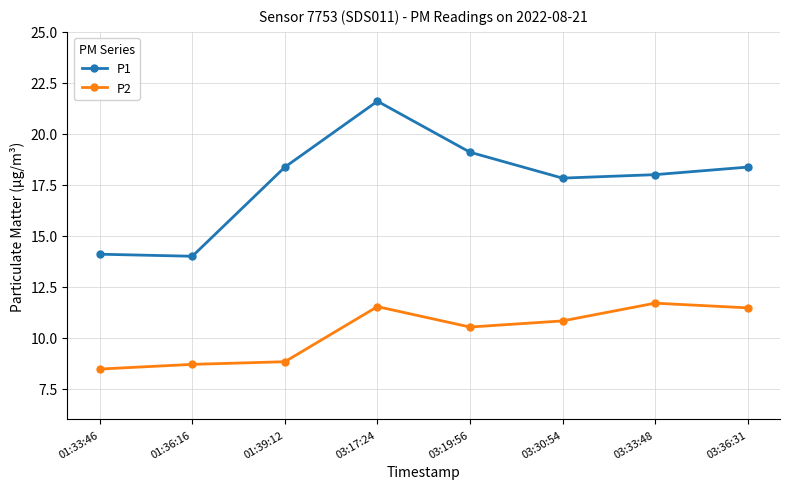

True or false: P1 has more than 2 points higher than both neighbors.

False